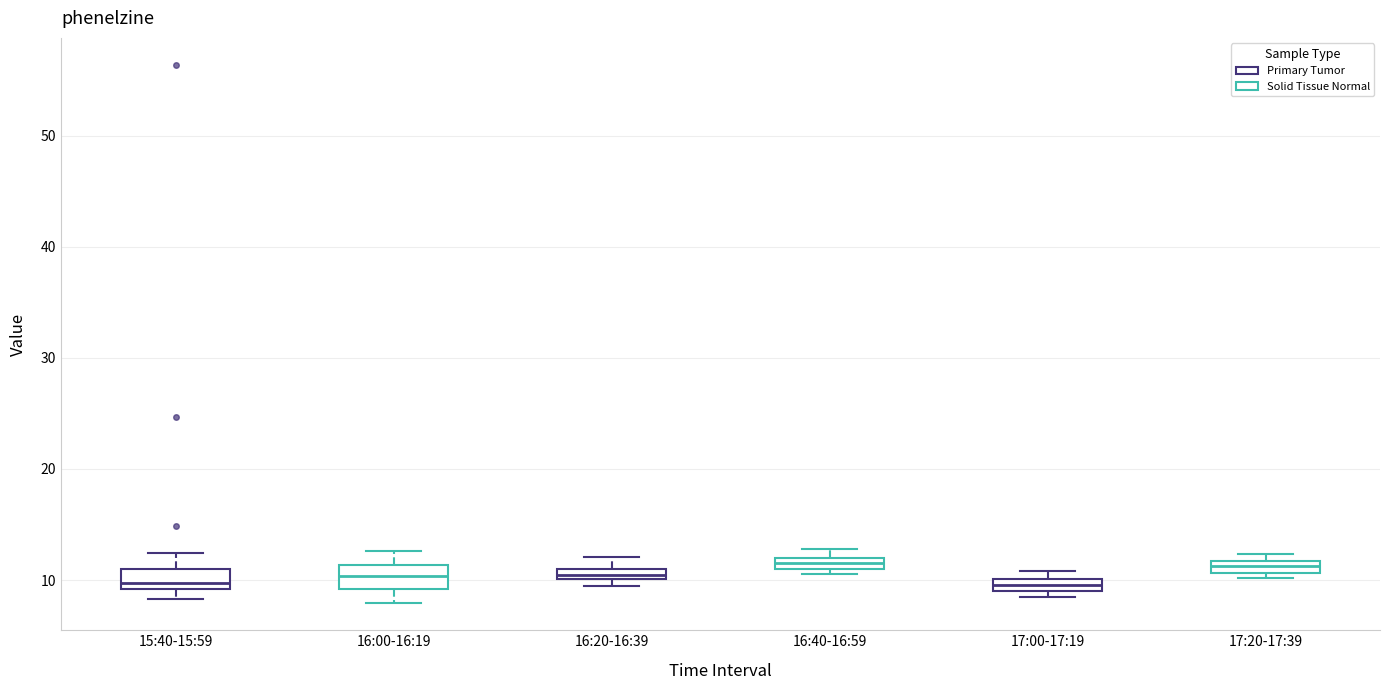

Where is the upper edge of the box for 17:20-17:39 on the y-axis? The values are not printed on the chart, so give them approximately, as read against the axis.

12